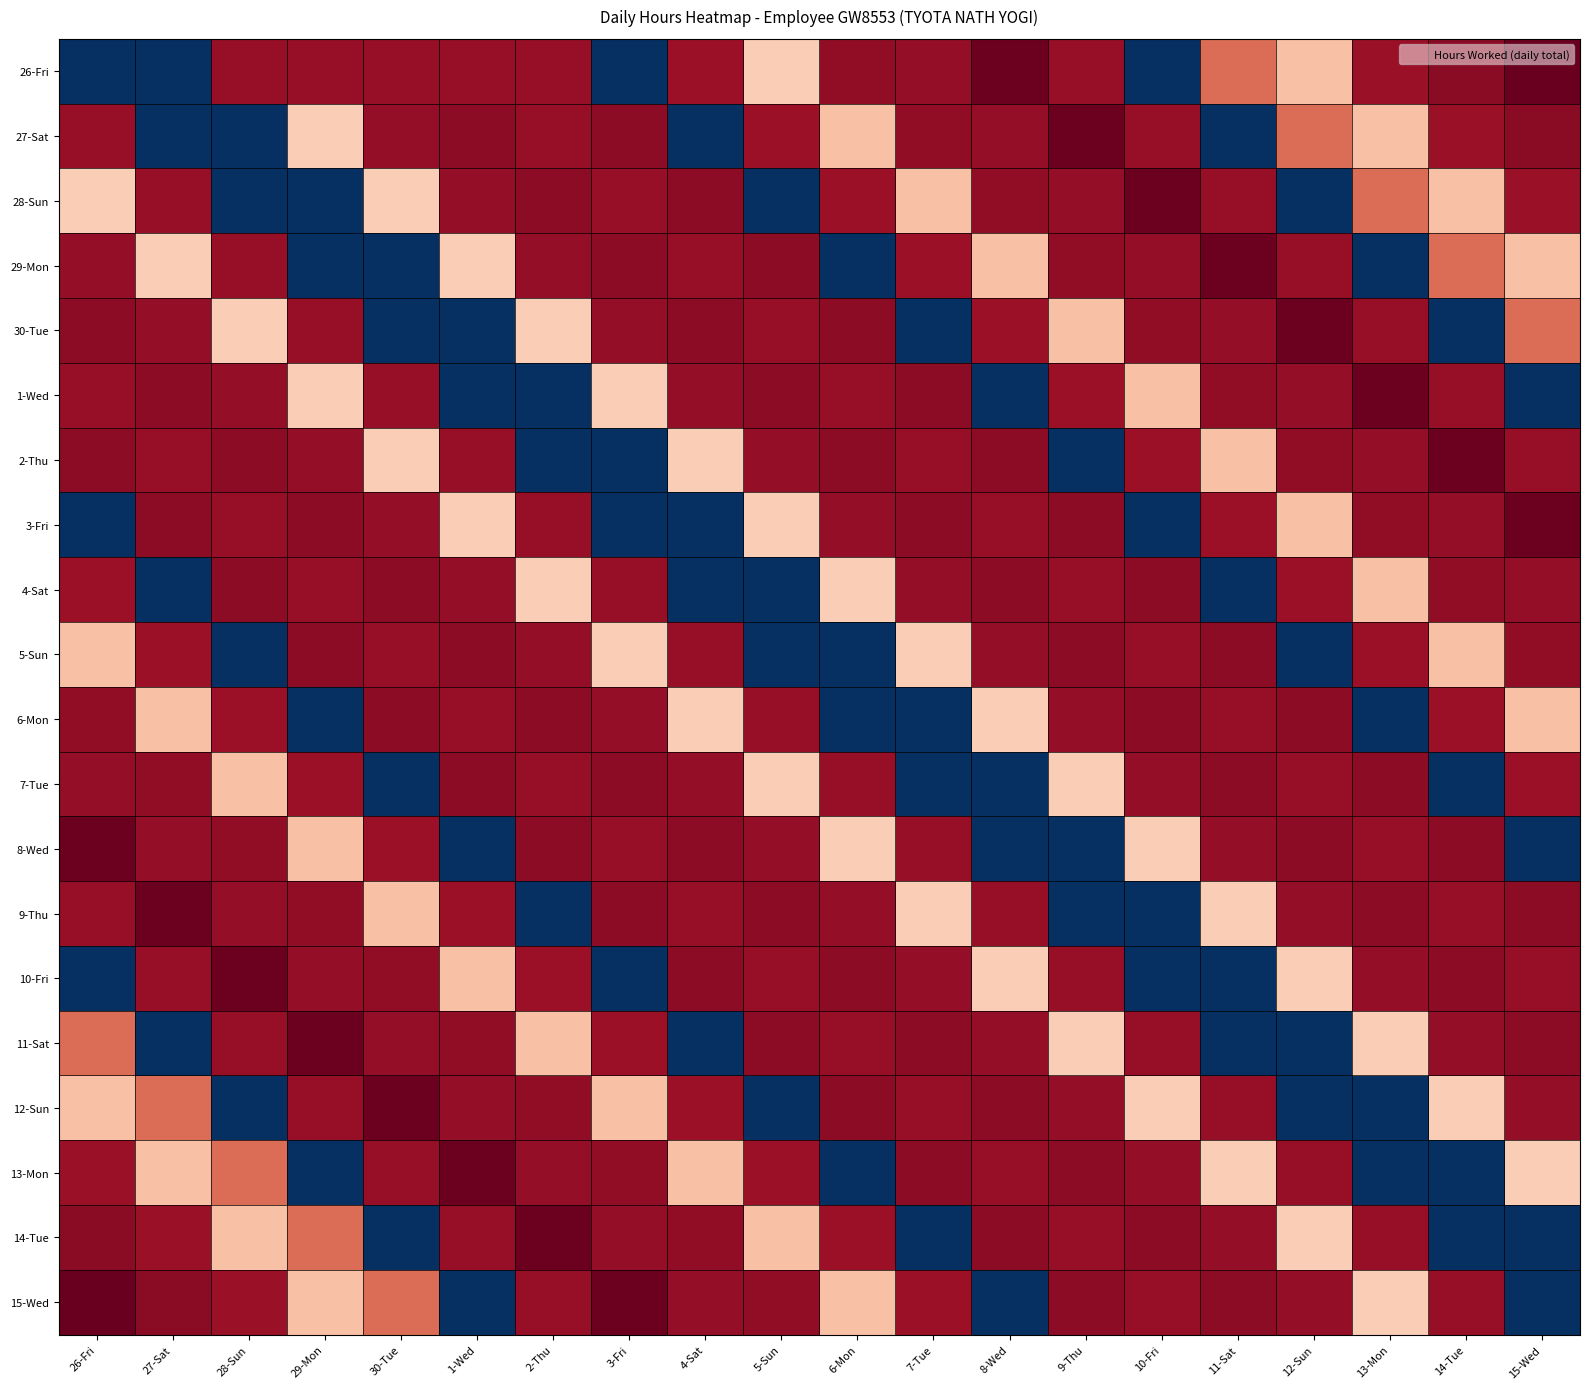

What is the greatest value displayed?

14.9